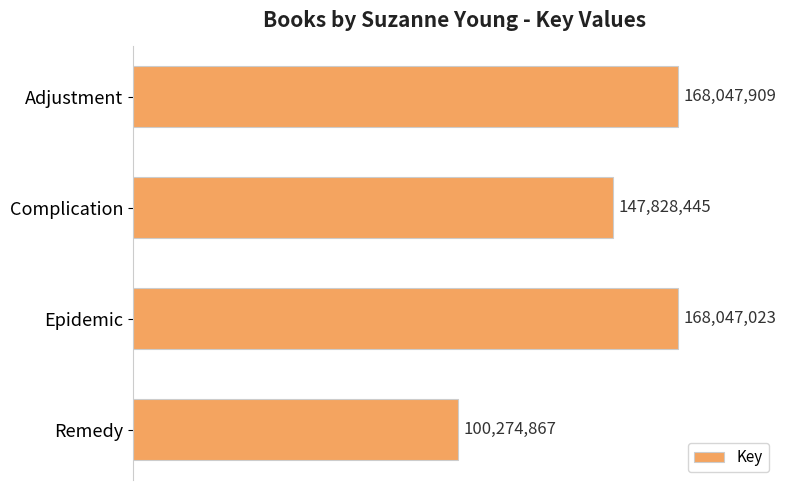

Does the chart contain any negative values?

No